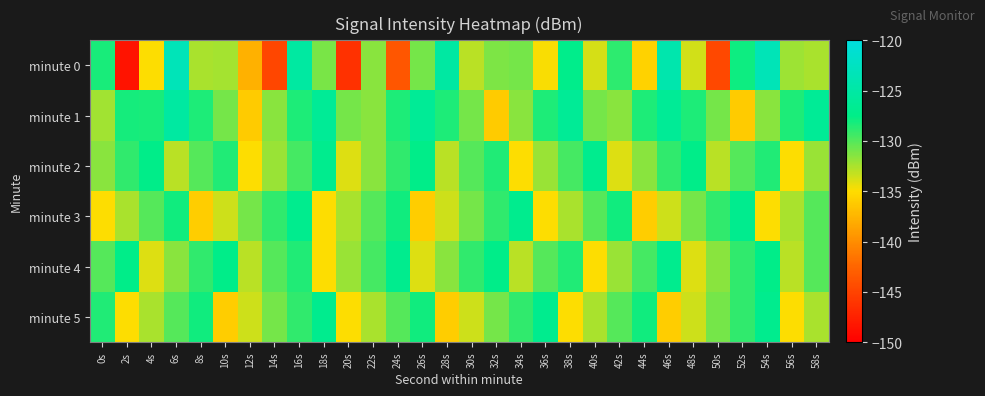

What is the spread (max minus min) of values at 12s?

6.8